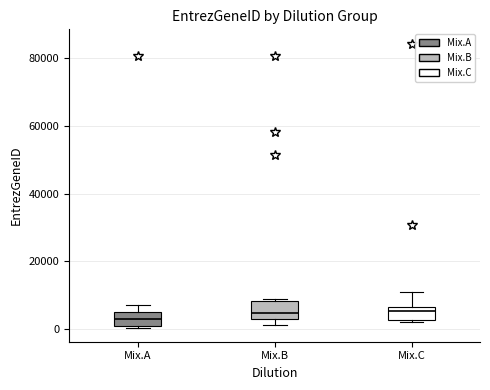

Where does the upper whisker of the box for Mix.A end on the y-axis? The values are not printed on the chart, so give them approximately, as read against the axis.

8000